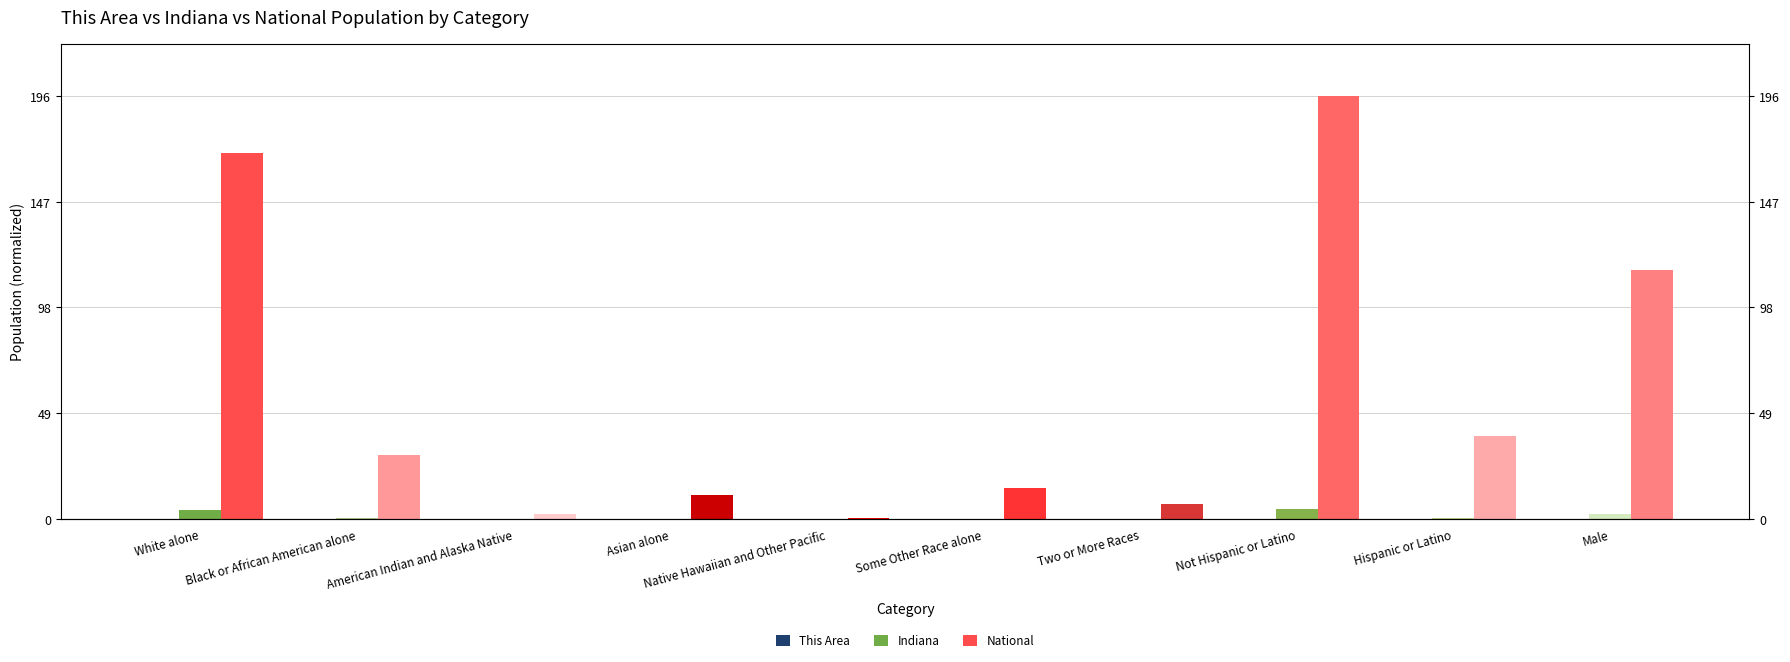

How many bars are there in each group?

3